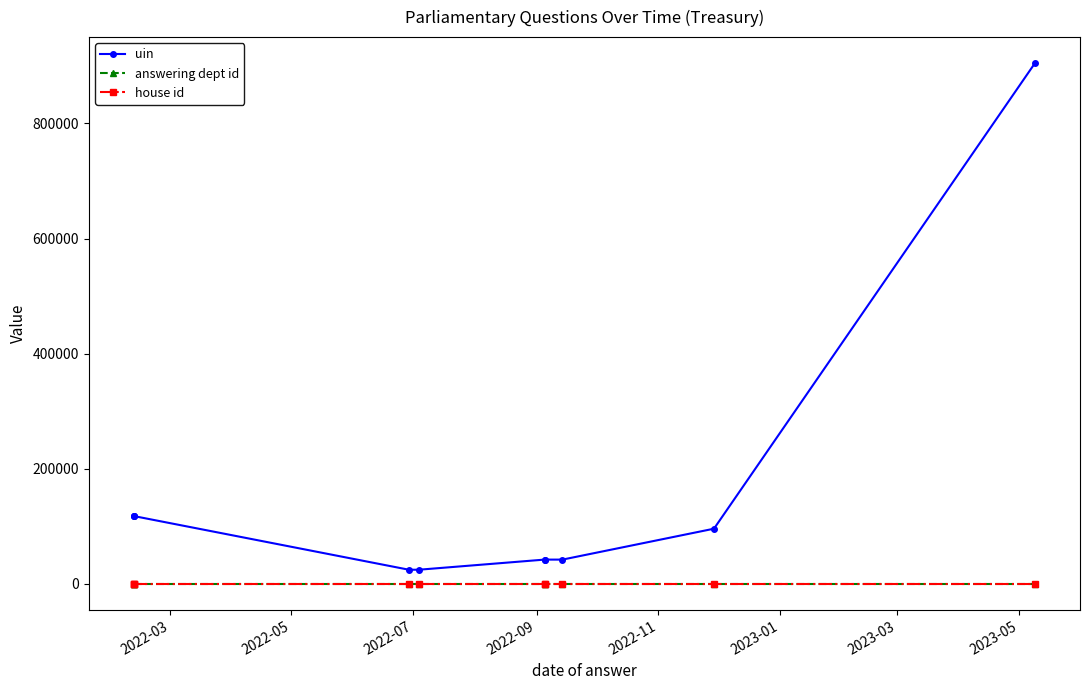

Which series has the largest range (max minus min)?

uin